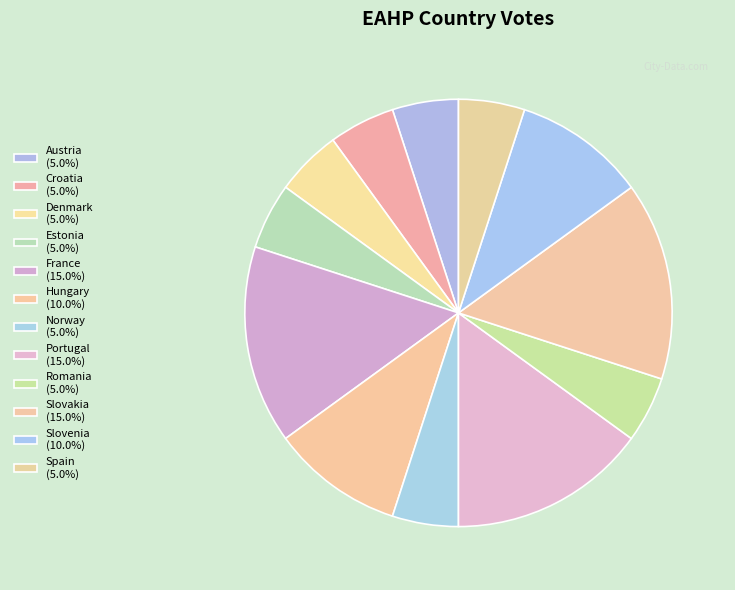

The Slovakia slice represents 29% of the pie. True or false?

False